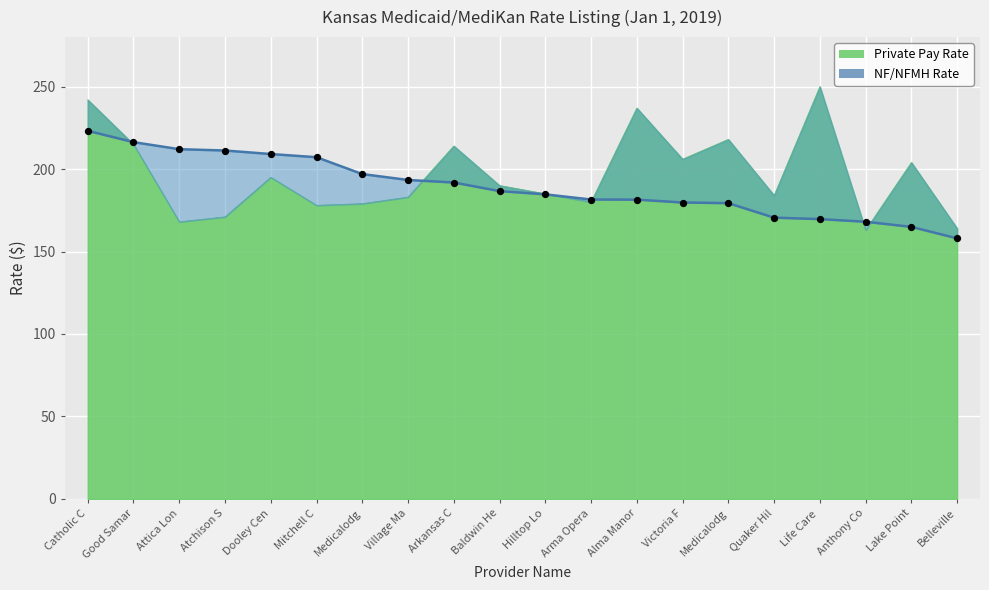

Which has a higher value, Arma Opera or Catholic C?

Catholic C